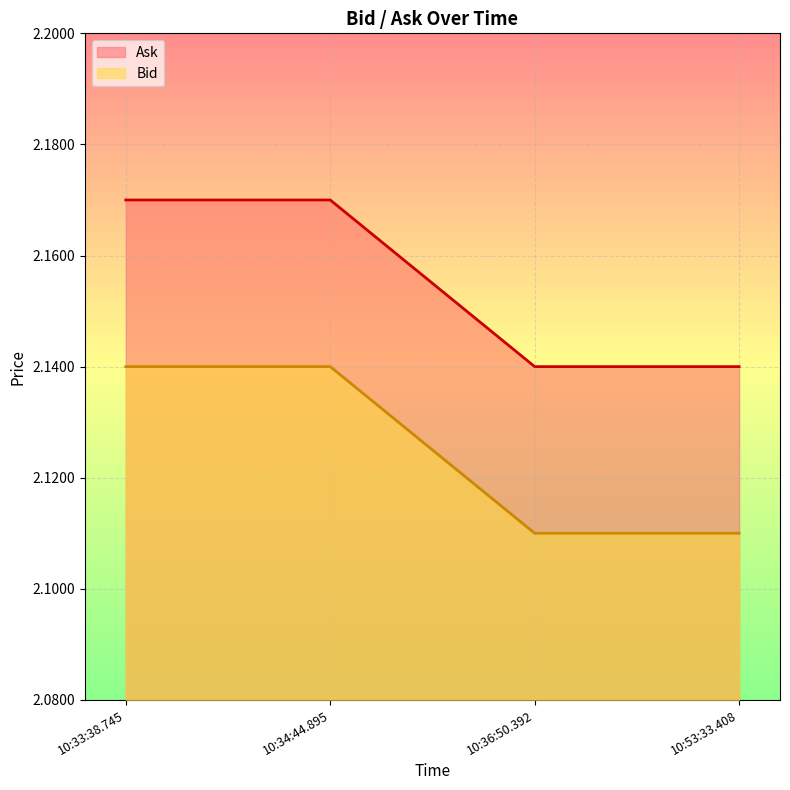

List the labels in order of Ask value, largest first.

10:33:38.745, 10:34:44.895, 10:36:50.392, 10:53:33.408